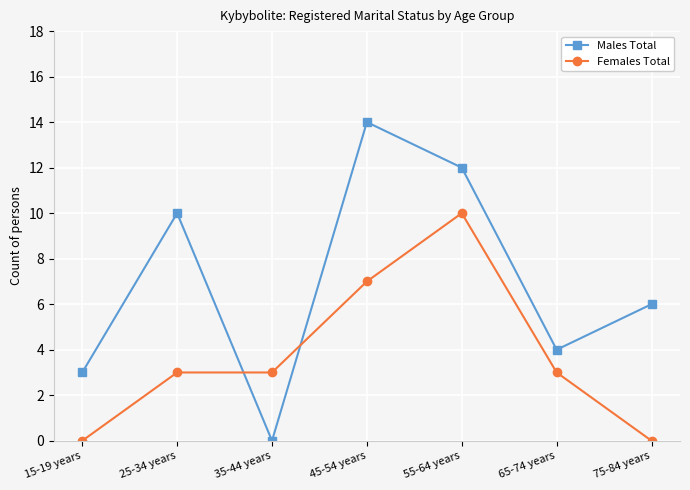

List the series in order of their peak value, highest first.

Males Total, Females Total